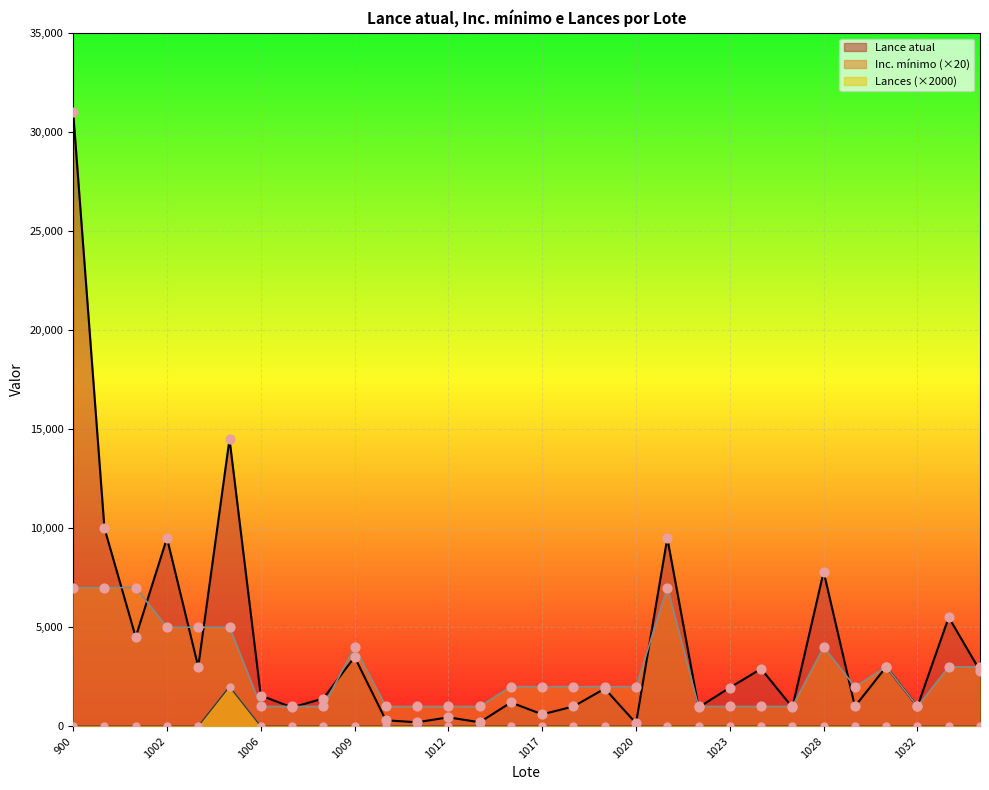

Which series reaches the maximum Y coordinate?

Lance atual